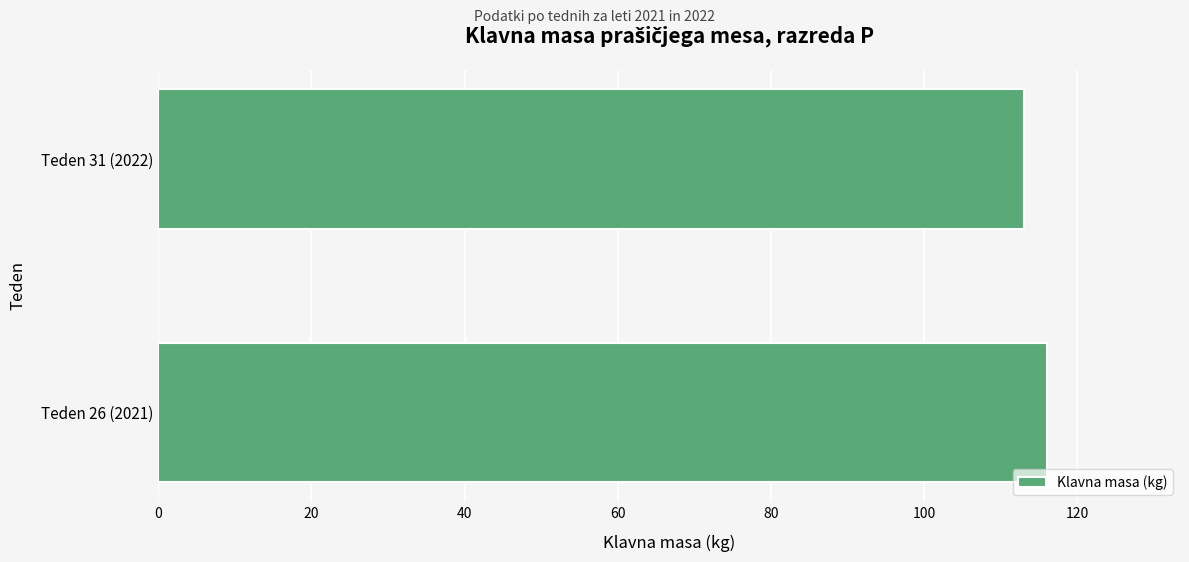

The chart shows a value of 116 at Teden 26 (2021). True or false?

True